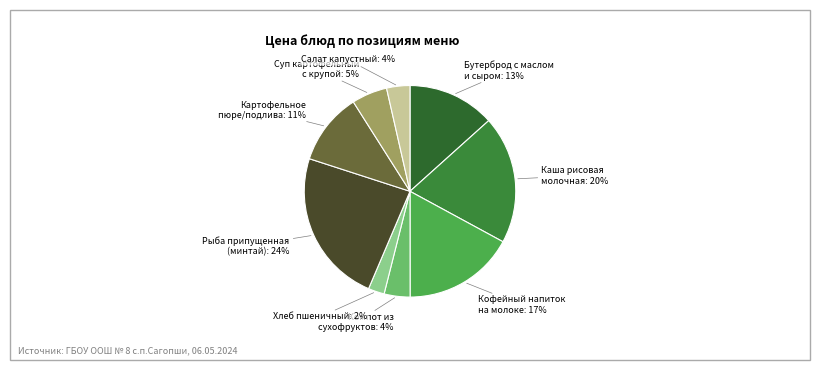

Rank the categories by value from highest to lowest.

Рыба припущенная (минтай), Каша рисовая молочная с маслом и сахаром, Кофейный напиток на молоке с печеньем, Бутерброд с маслом и с сыром, Картофельное пюре/подлива, Суп картофельный с крупой, Компот из сухофруктов, Салат капустный, Хлеб пшеничный